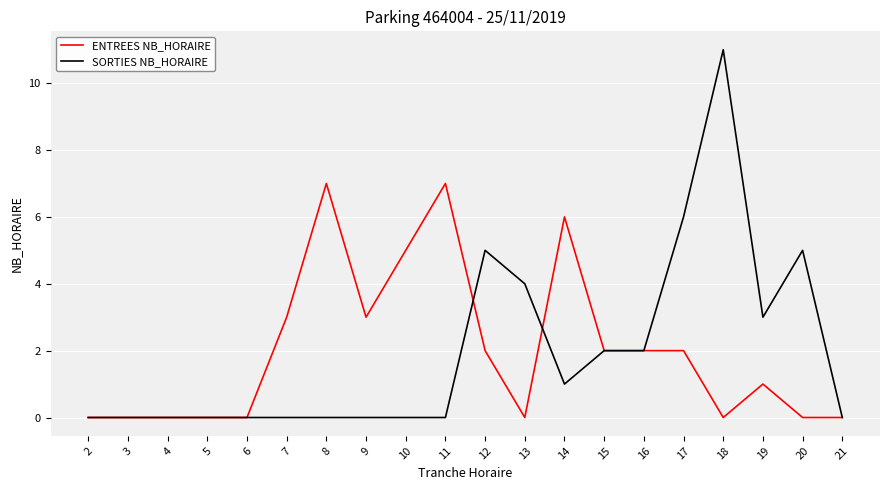

Reading right to left, transcribe all the data shown in this chart.

ENTREES NB_HORAIRE: 21=0	20=0	19=1	18=0	17=2	16=2	15=2	14=6	13=0	12=2	11=7	10=5	9=3	8=7	7=3	6=0	5=0	4=0	3=0	2=0
SORTIES NB_HORAIRE: 21=0	20=5	19=3	18=11	17=6	16=2	15=2	14=1	13=4	12=5	11=0	10=0	9=0	8=0	7=0	6=0	5=0	4=0	3=0	2=0